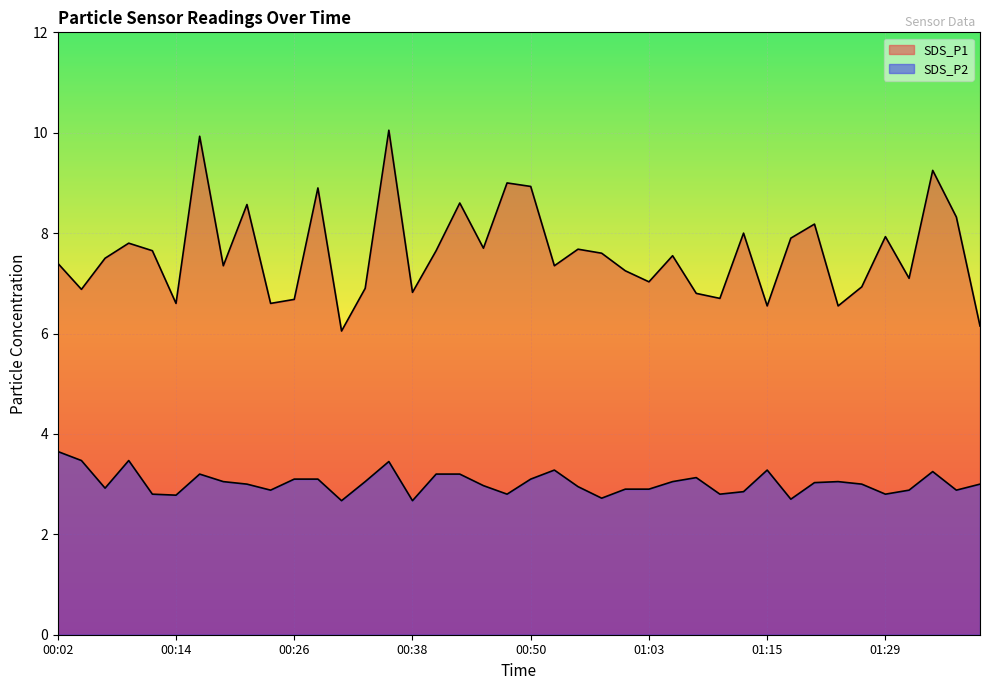

At which category does SDS_P2 reach its first local valley?

00:06